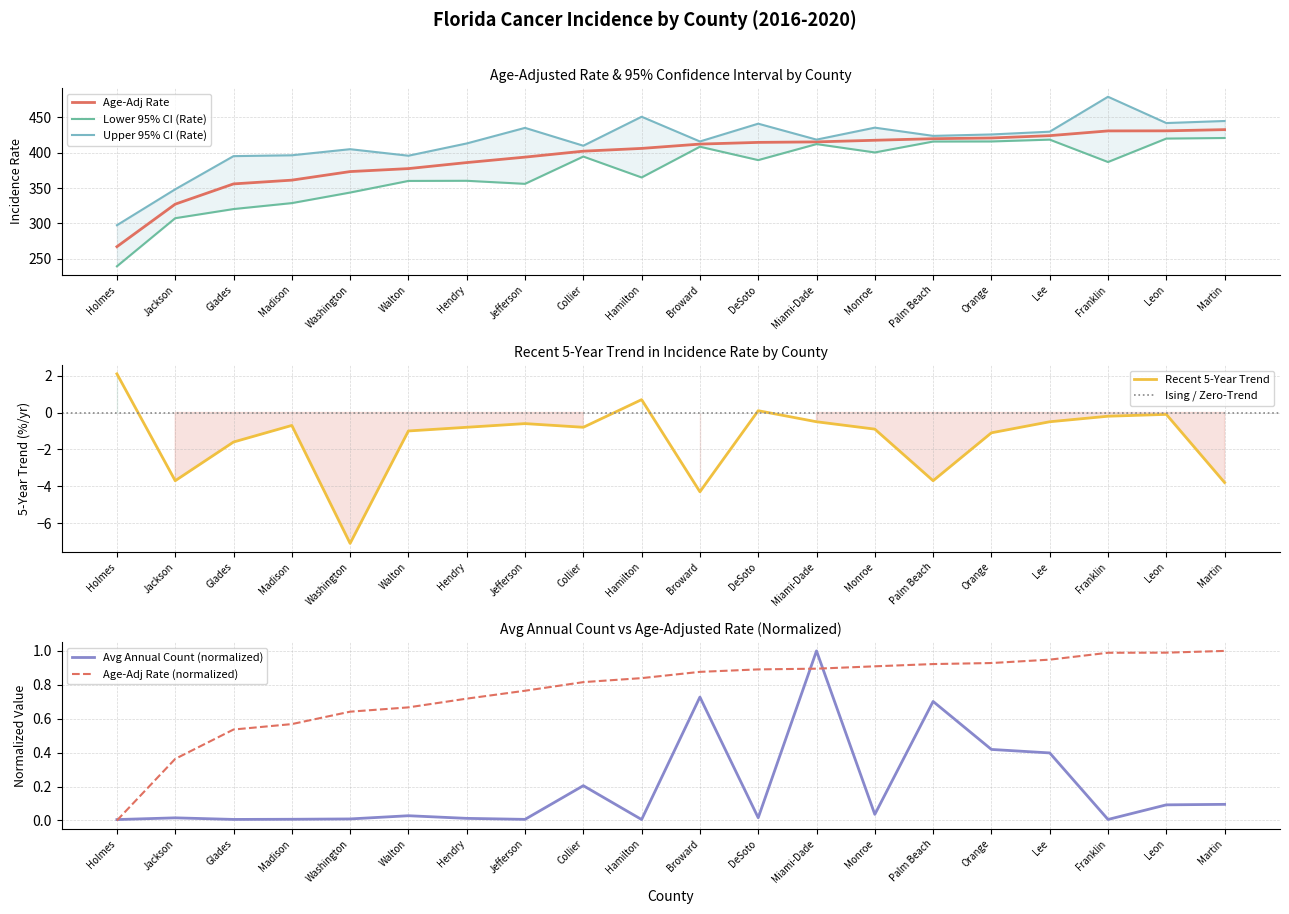

What is the difference between the second highest and second lowest values in the Avg Annual Count series?

0.7